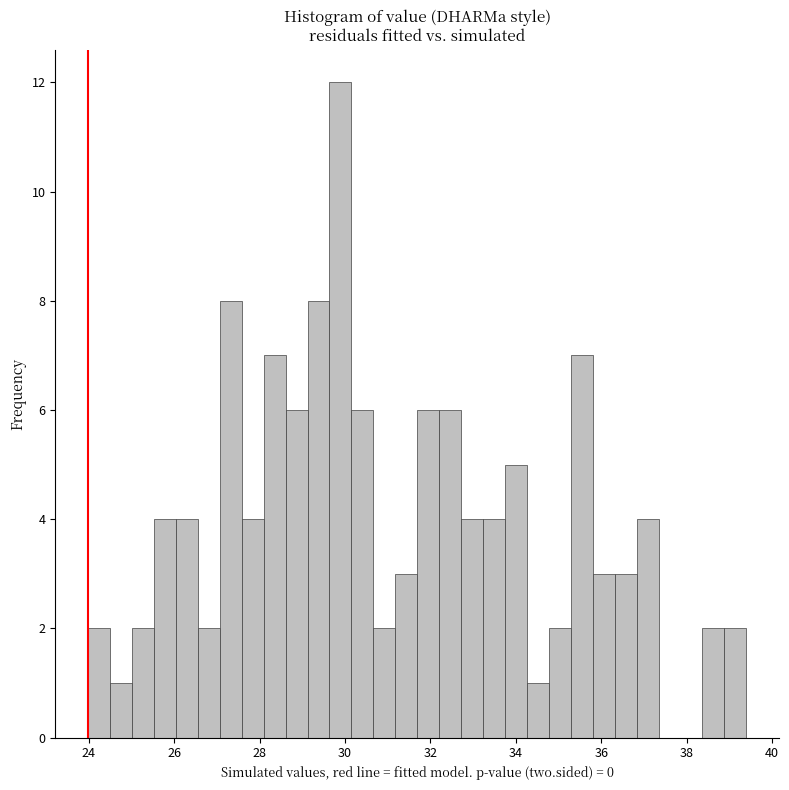

Read against the x-axis, roughly where is the centre of the tallest bar?

29.8